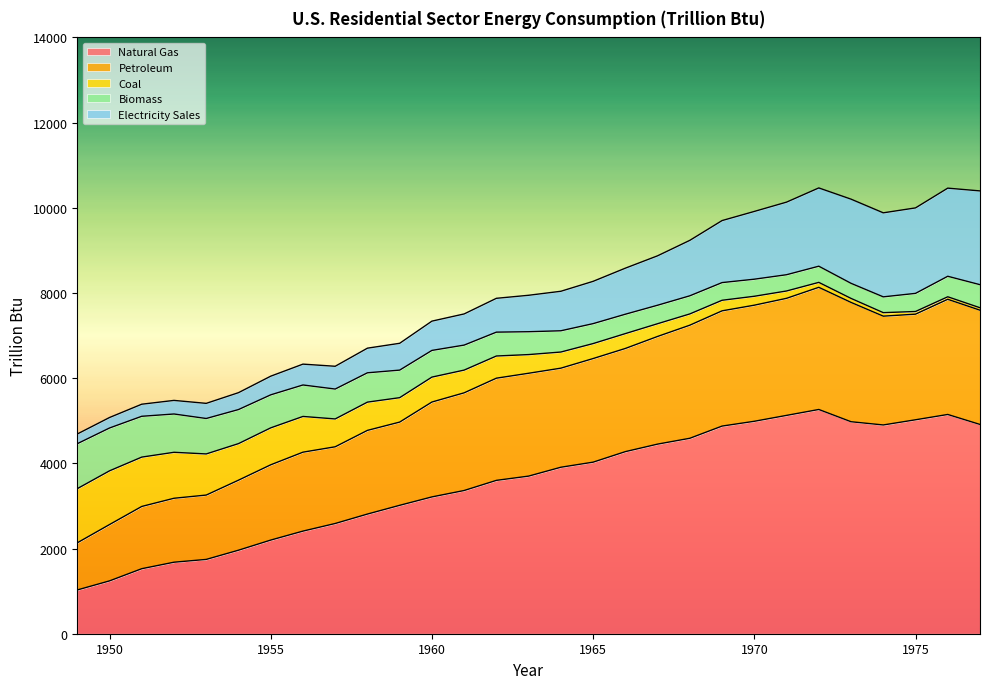

What is the minimum value for Natural Gas?

1027.3